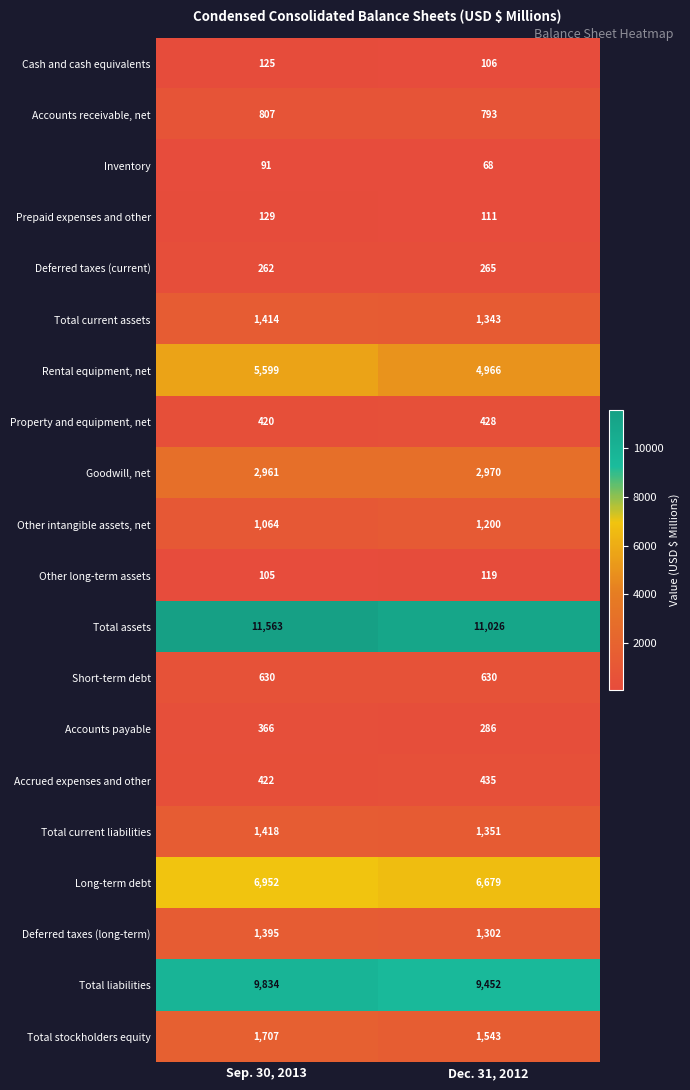

At Dec. 31, 2012, list the series in order from smallest to largest.

Inventory, Cash and cash equivalents, Prepaid expenses and other, Other long-term assets, Deferred taxes (current), Accounts payable, Property and equipment, net, Accrued expenses and other, Short-term debt, Accounts receivable, net, Other intangible assets, net, Deferred taxes (long-term), Total current assets, Total current liabilities, Total stockholders equity, Goodwill, net, Rental equipment, net, Long-term debt, Total liabilities, Total assets